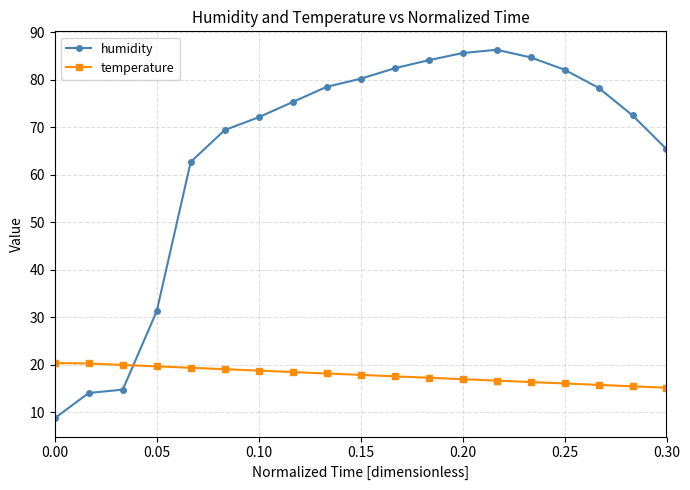

What is the minimum value for temperature?

15.2